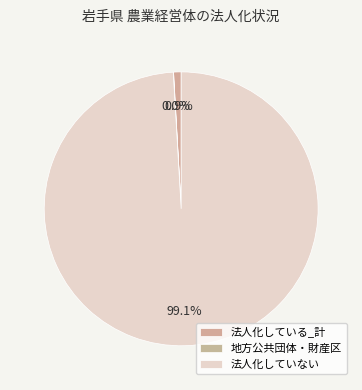

What portion of the pie excludes 法人化している_計?

99.1%